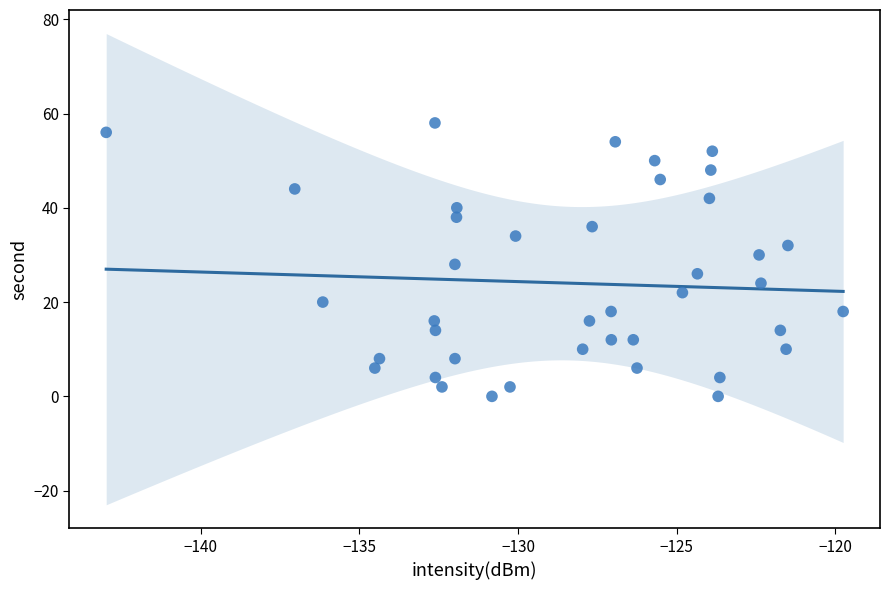

What is the range of Y values (max minus min)?

58